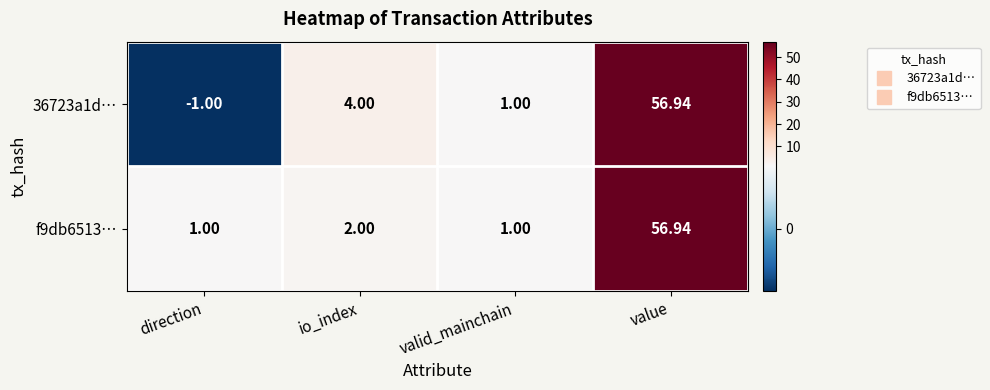

How many data points does each series have?

4